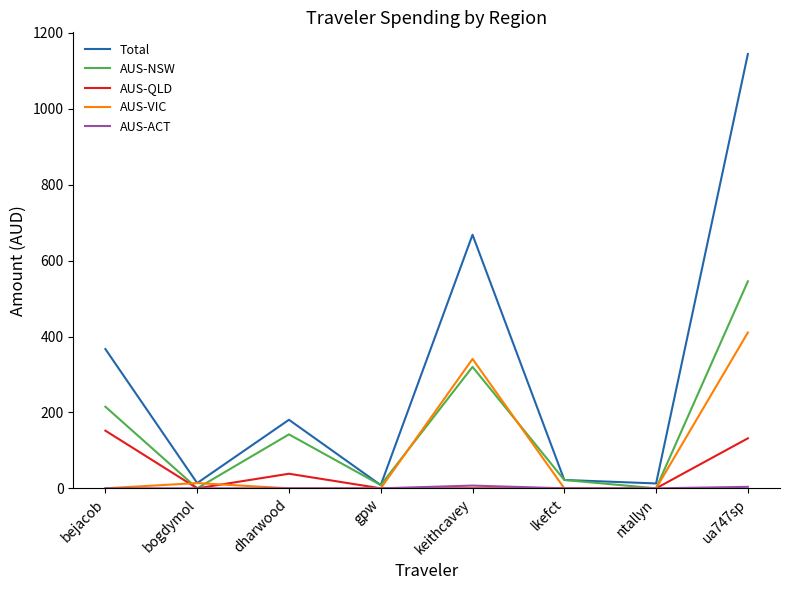

Which series has the largest total across all categories?

Total